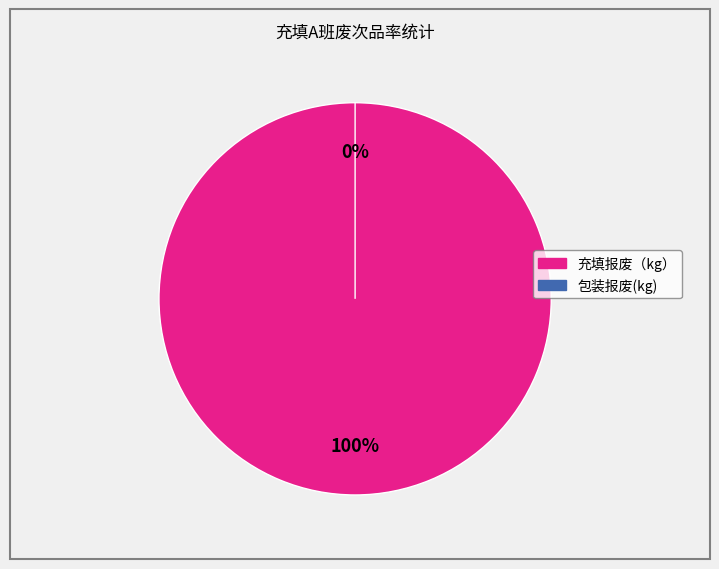

The 包装报废(kg) slice represents 1% of the pie. True or false?

False